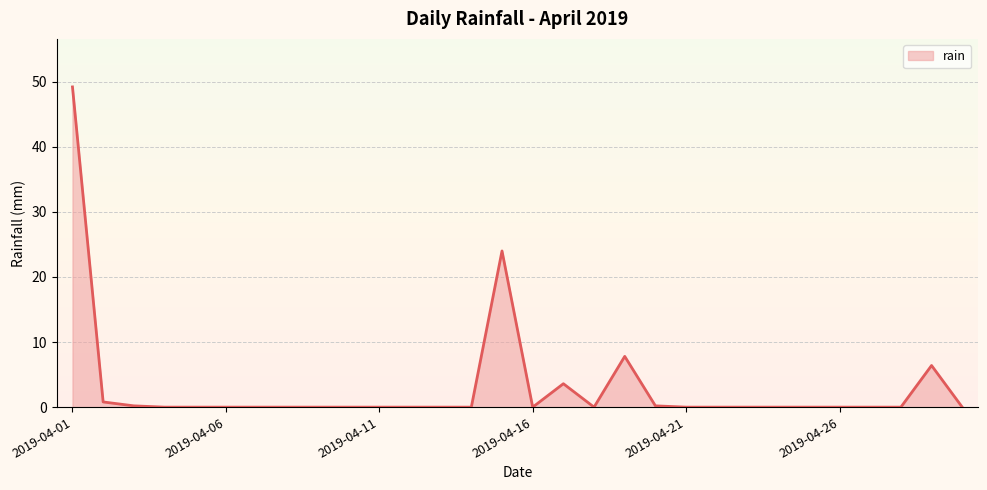

Is this an area chart (filled region under the line)?

Yes